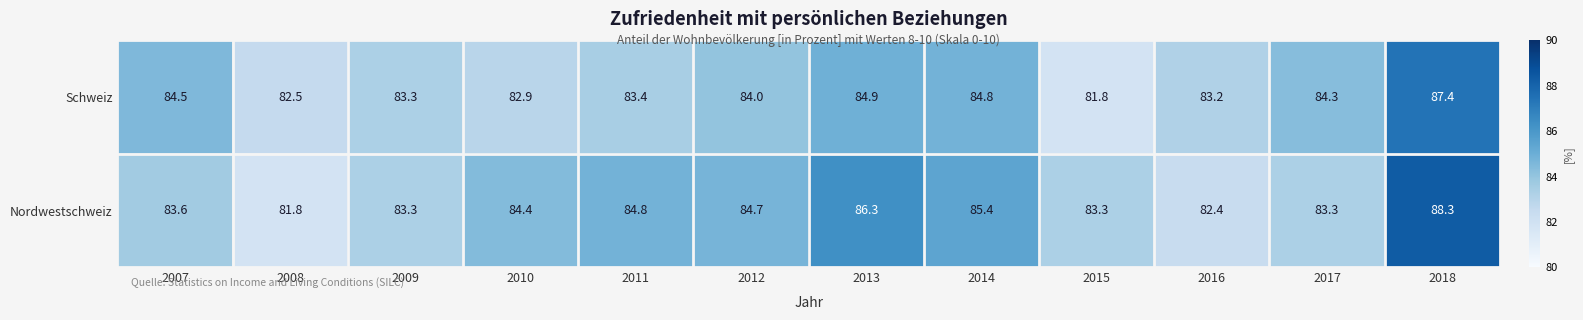

At which category is the sum across all series the highest?

2018